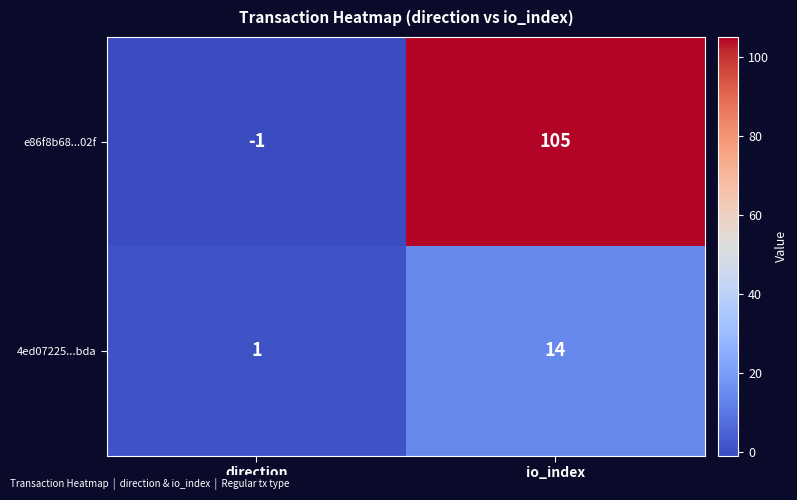

At which category is the sum across all series the highest?

io_index